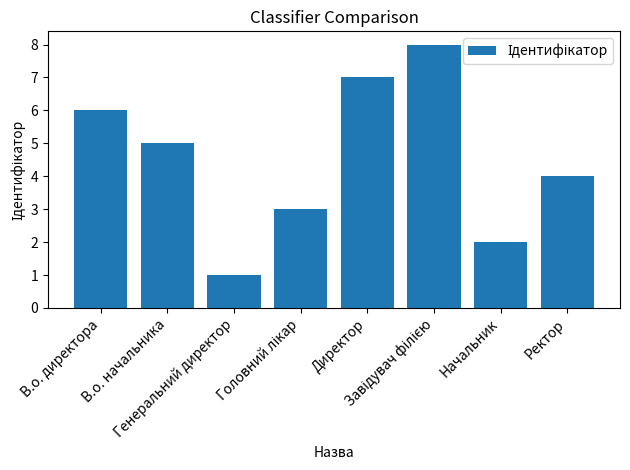

At which label does the data first exceed 5?

В.о. директора